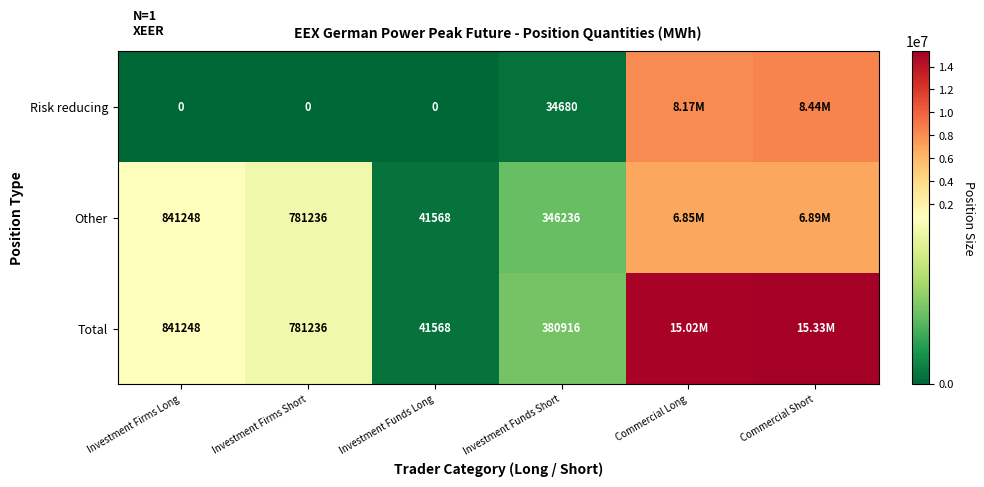

What is the difference between the highest and lowest values at Investment Firms Long?

841248